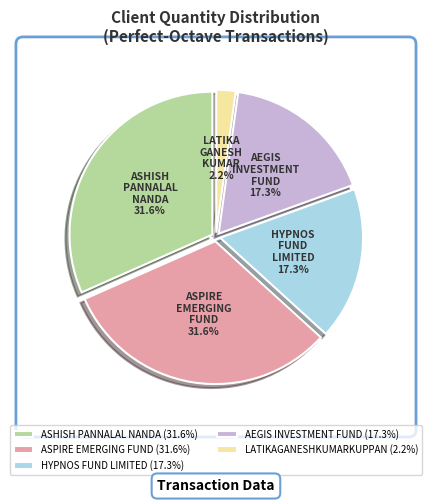

What is the smallest slice in the pie chart?

LATIKAGANESHKUMARKUPPAN